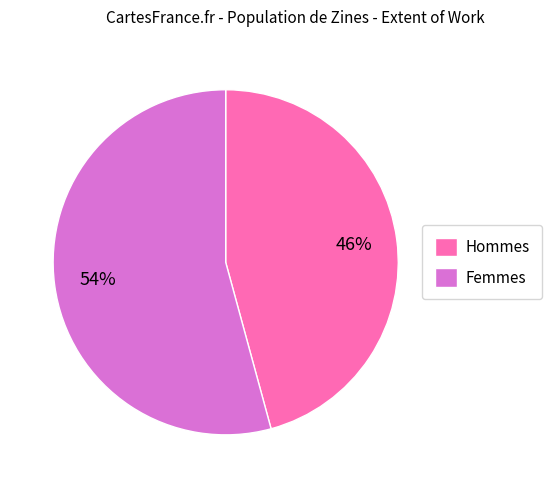

The Hommes slice represents 46% of the pie. True or false?

True